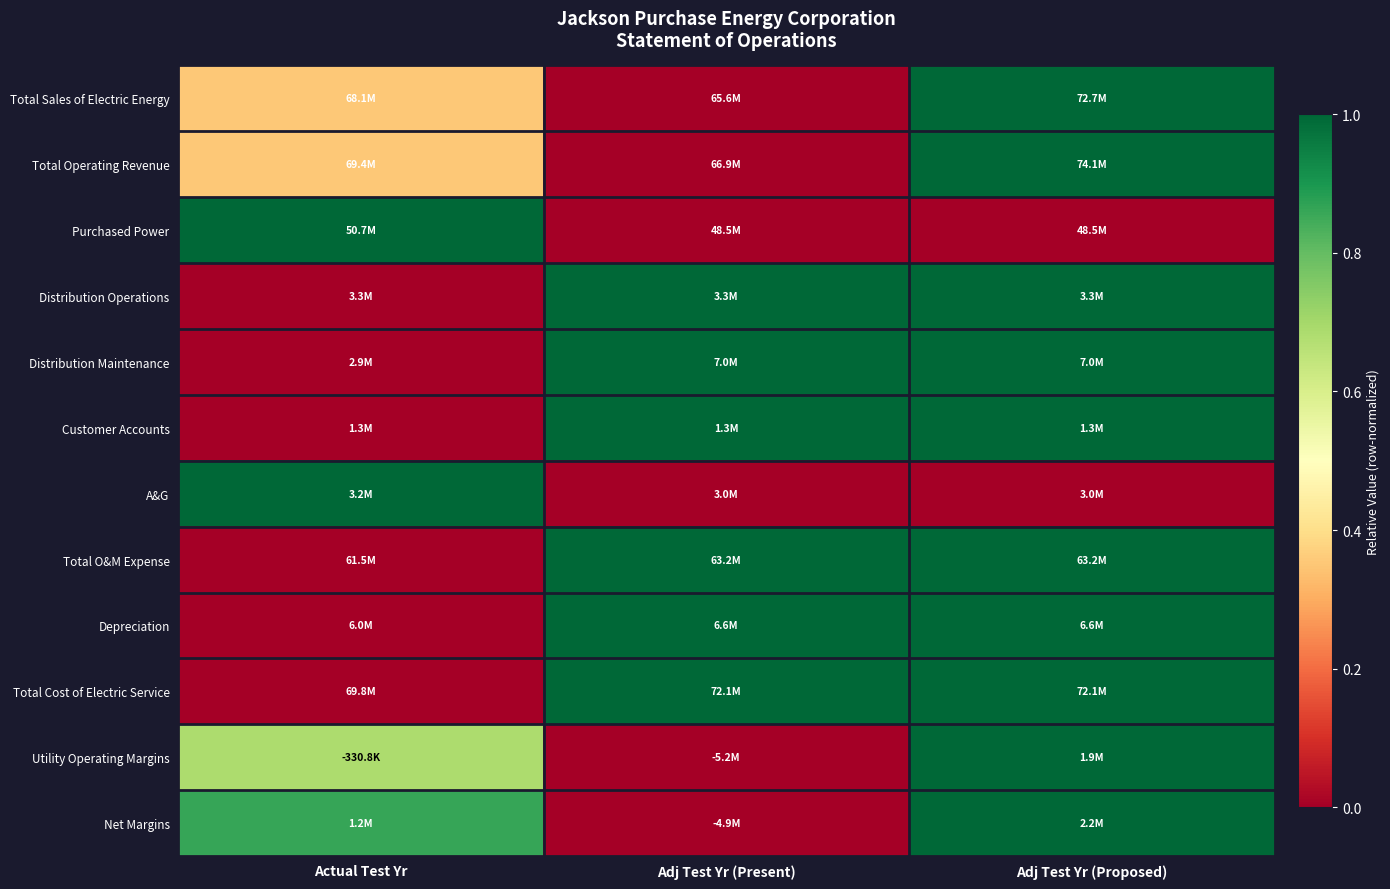

How many data points does each series have?

3